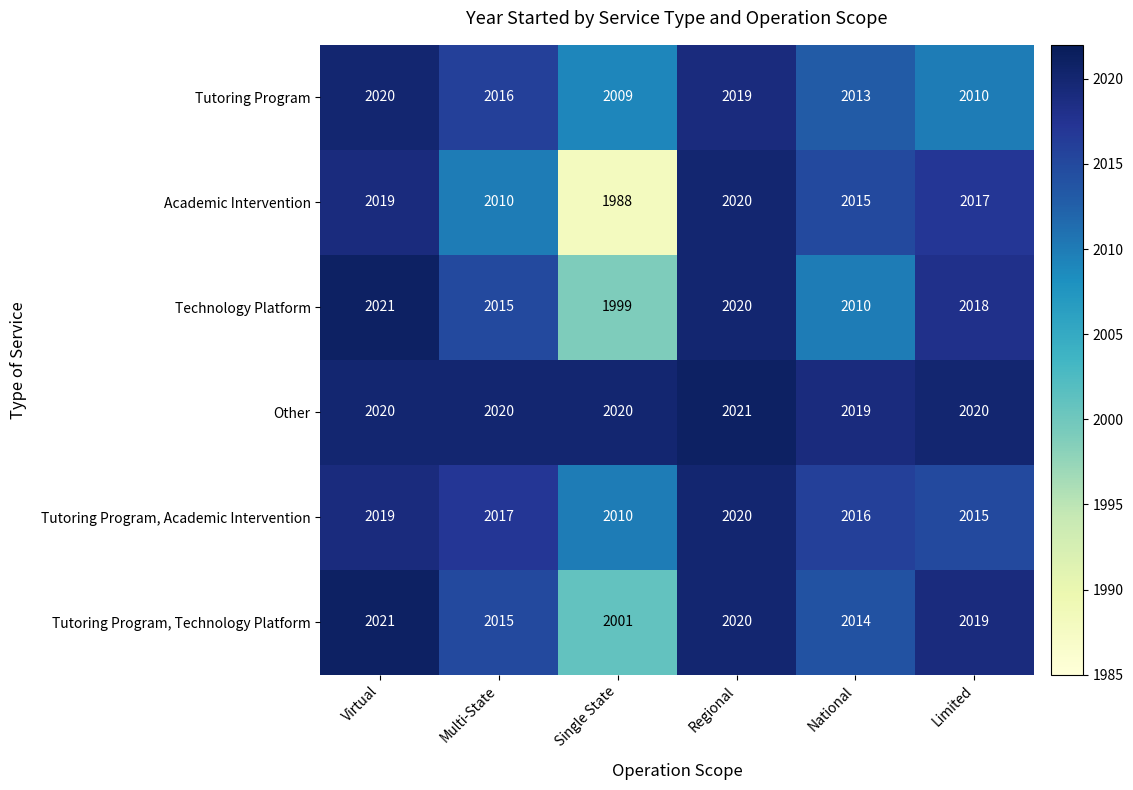

List the labels in order of Tutoring Program, Technology Platform value, smallest first.

Single State, National, Multi-State, Limited, Regional, Virtual